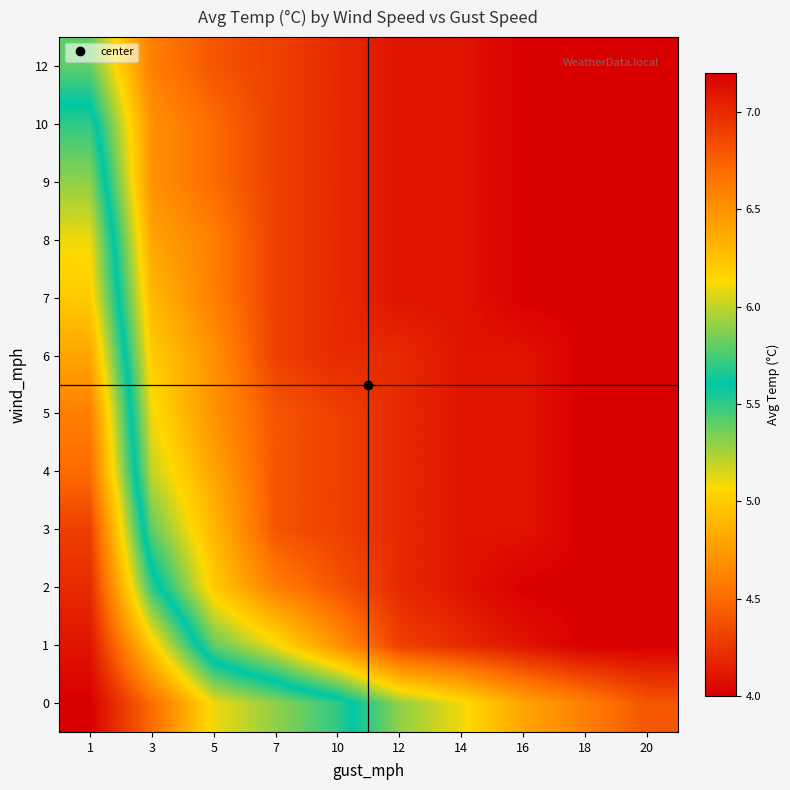

Reading left to right, what are all the values shown in this chart?

0: 1=4.0	3=4.5	5=5.1	7=5.3	10=5.5	12=5.9	14=6.1	16=6.4	18=6.6	20=6.8
1: 1=4.1	3=5.0	5=5.8	7=6.1	10=6.5	12=6.9	14=7.0	16=7.1	18=7.2	20=7.2
2: 1=4.2	3=5.5	5=6.2	7=6.6	10=6.8	12=7.0	14=7.1	16=7.2	18=7.2	20=7.2
3: 1=4.3	3=5.8	5=6.3	7=6.8	10=6.9	12=7.0	14=7.1	16=7.1	18=7.2	20=7.2
4: 1=4.5	3=6.0	5=6.4	7=6.8	10=6.9	12=7.0	14=7.1	16=7.1	18=7.2	20=7.2
5: 1=4.6	3=6.1	5=6.5	7=6.8	10=6.9	12=7.0	14=7.1	16=7.1	18=7.2	20=7.2
6: 1=4.8	3=6.2	5=6.5	7=6.9	10=7.0	12=7.0	14=7.1	16=7.1	18=7.2	20=7.2
7: 1=5.0	3=6.3	5=6.6	7=6.9	10=7.0	12=7.1	14=7.1	16=7.2	18=7.2	20=7.2
8: 1=5.1	3=6.4	5=6.6	7=6.9	10=7.0	12=7.1	14=7.1	16=7.2	18=7.2	20=7.2
9: 1=5.3	3=6.5	5=6.7	7=6.9	10=7.0	12=7.1	14=7.1	16=7.2	18=7.2	20=7.2
10: 1=5.5	3=6.5	5=6.7	7=6.9	10=7.0	12=7.1	14=7.1	16=7.2	18=7.2	20=7.2
12: 1=5.8	3=6.6	5=6.8	7=6.9	10=7.0	12=7.1	14=7.1	16=7.2	18=7.2	20=7.2